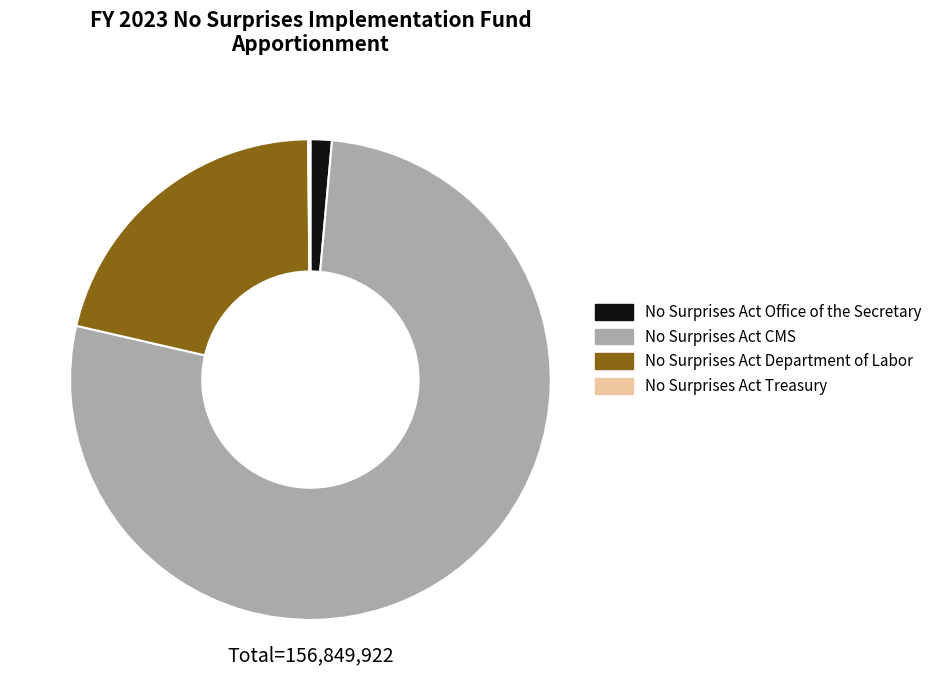

Which category has the biggest portion of the pie?

No Surprises Act CMS